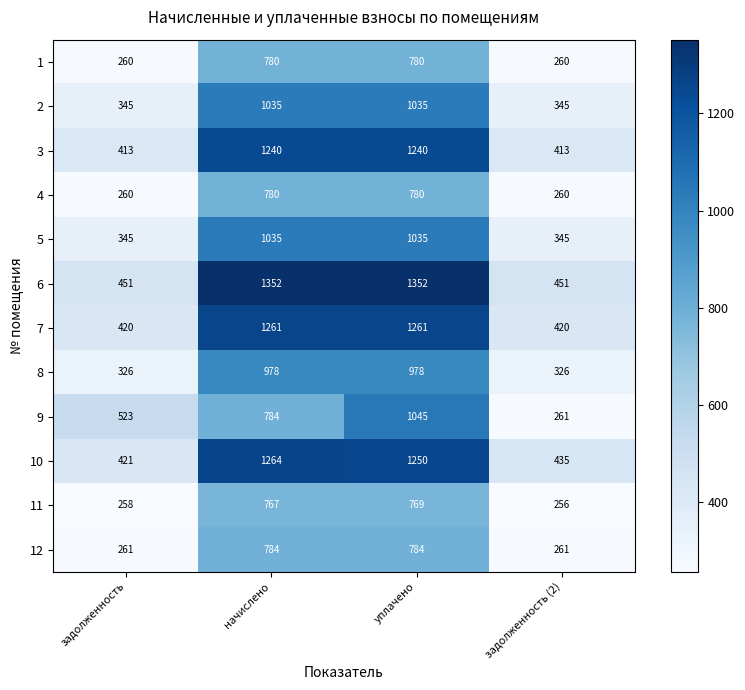

What is the spread (max minus min) of values at задолженность (2)?

195